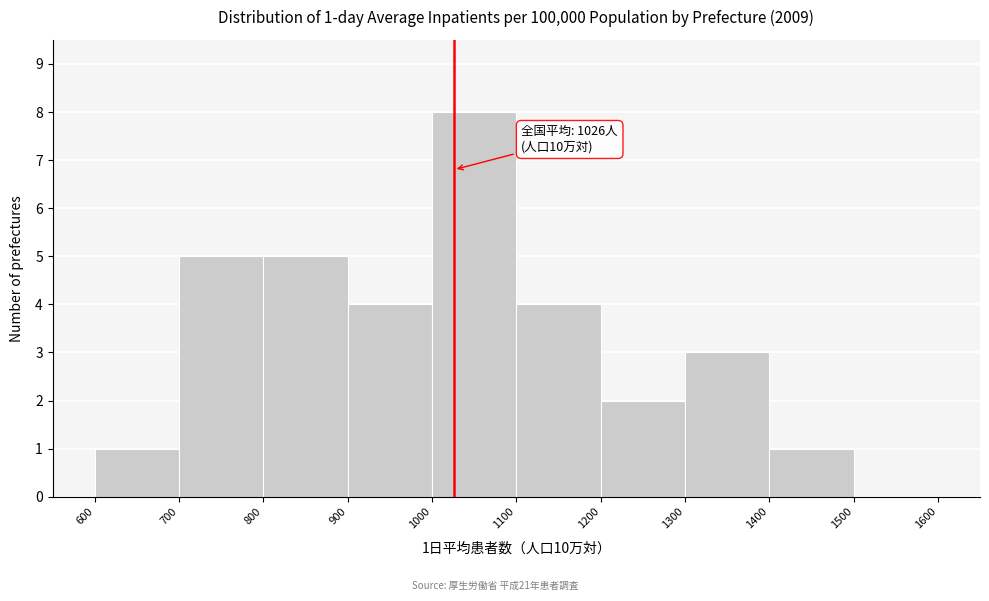

Which range on the x-axis has the tallest bar?

1000 to 1100